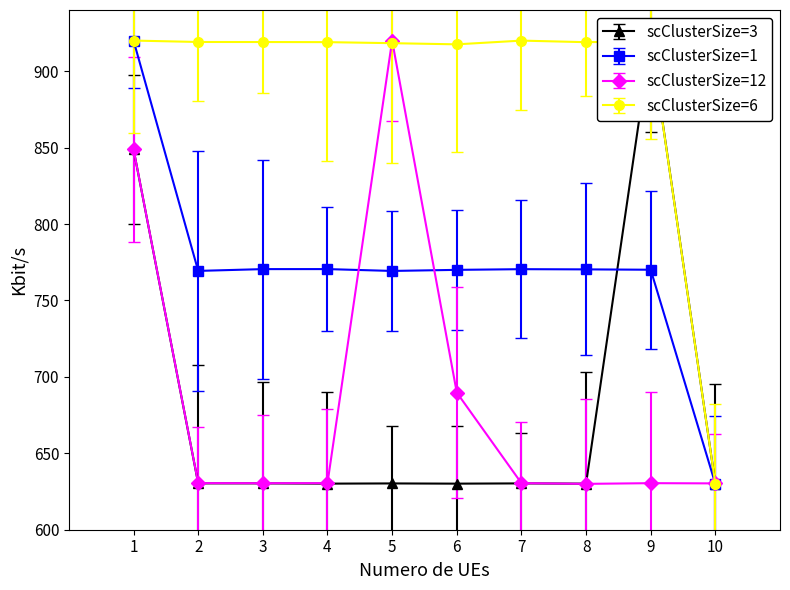

Rank the series by their maximum value, from highest to lowest.

scClusterSize=3, scClusterSize=1, scClusterSize=12, scClusterSize=6